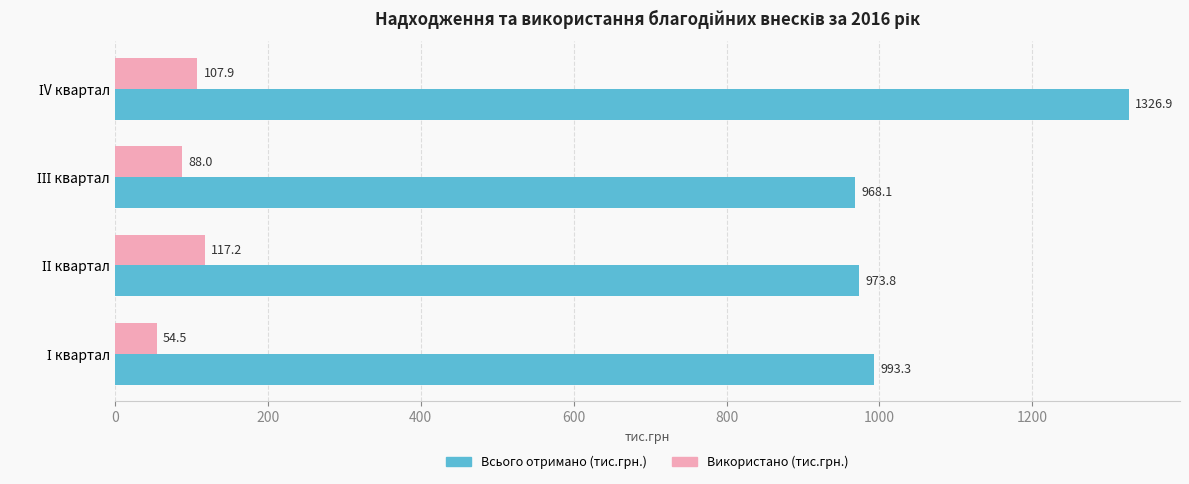

What is the average value of the Всього отримано (тис.грн.) series?

1065.5